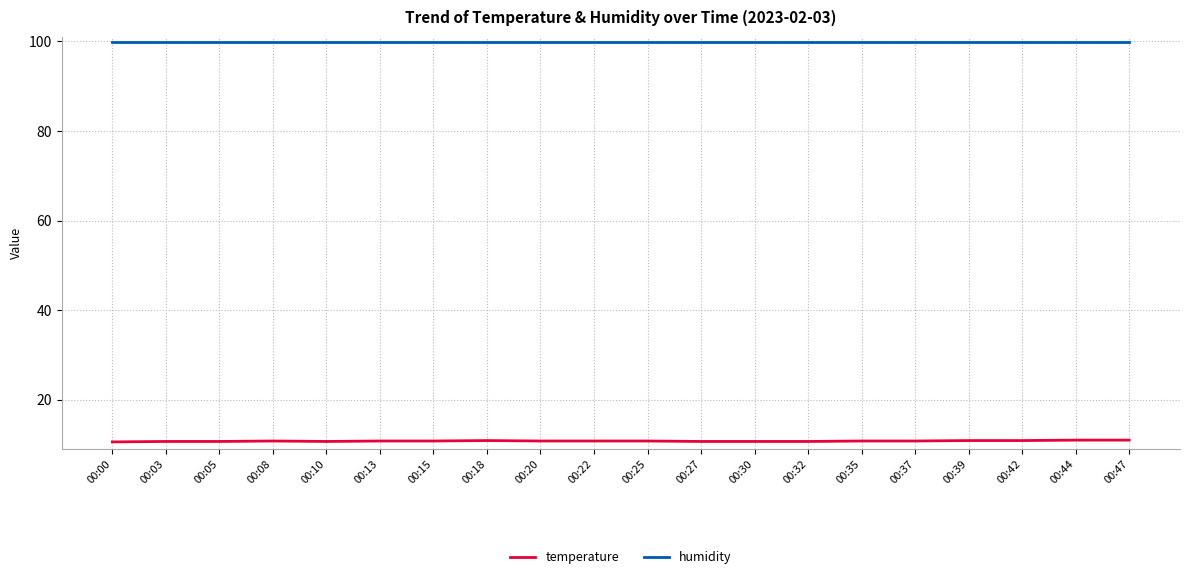

Which series has the largest total across all categories?

humidity